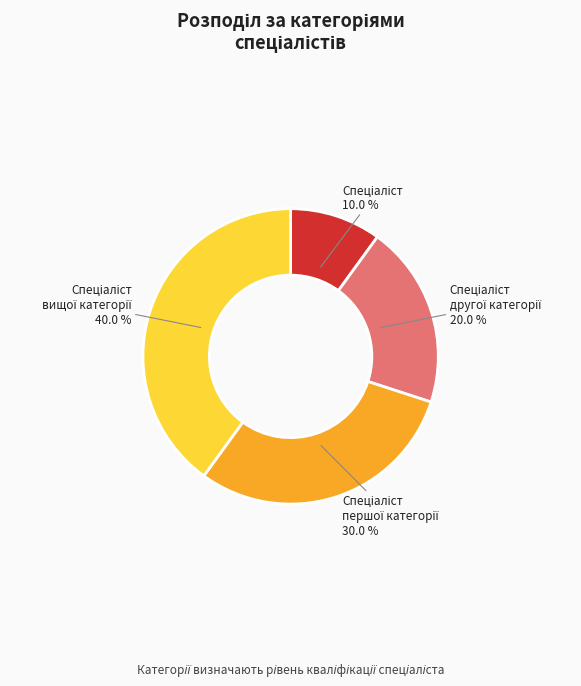

To the nearest percent, what is the difference between the largest and smallest slice percentages?

30%